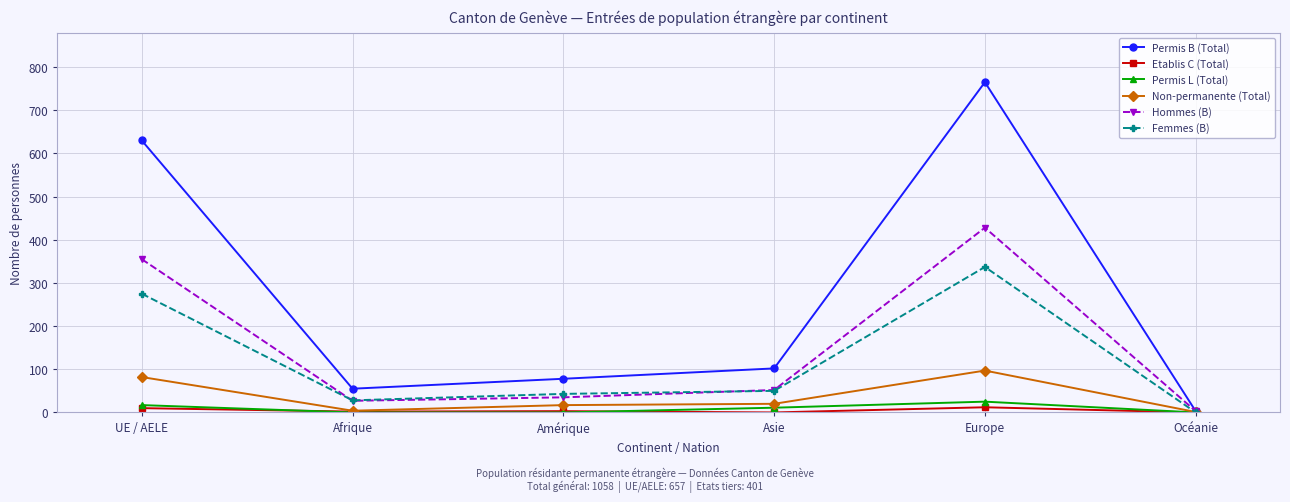

What position from the left is Europe?

5